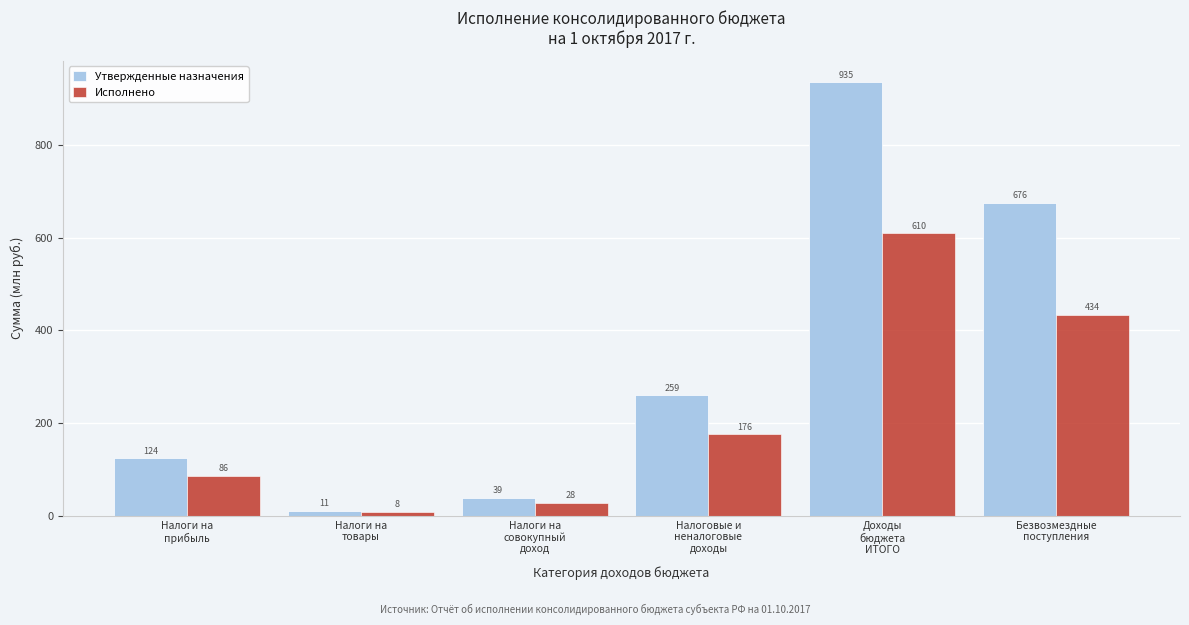

What is the highest value of the Утвержденные назначения series?

934.8